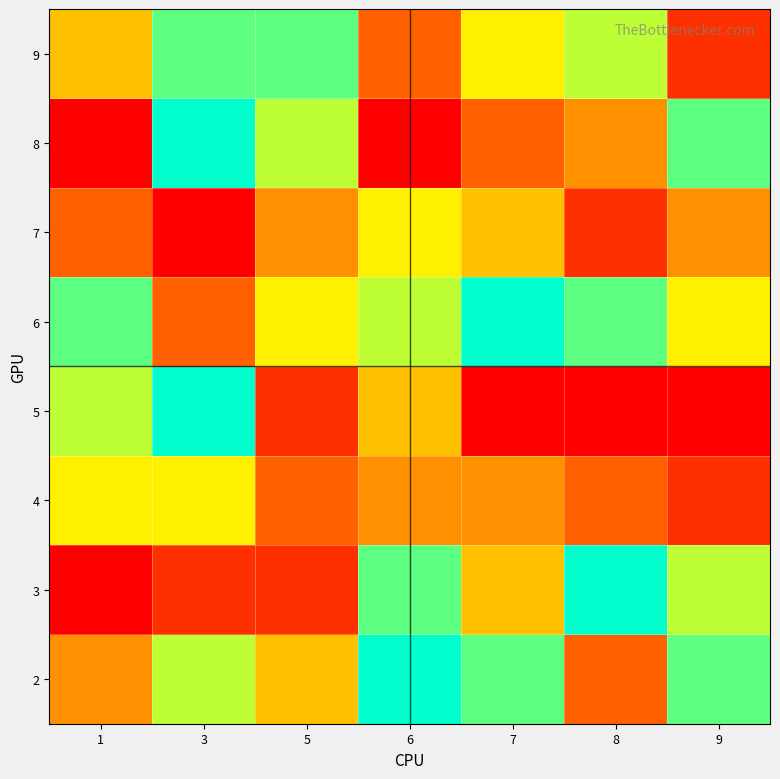

Reading left to right, list all the values displayed in this chart.

2: 1=4	3=7	5=5	6=9	7=8	8=3	9=8
3: 1=1	3=2	5=2	6=8	7=5	8=9	9=7
4: 1=6	3=6	5=3	6=4	7=4	8=3	9=2
5: 1=7	3=9	5=2	6=5	7=1	8=1	9=1
6: 1=8	3=3	5=6	6=7	7=9	8=8	9=6
7: 1=3	3=1	5=4	6=6	7=5	8=2	9=4
8: 1=1	3=9	5=7	6=1	7=3	8=4	9=8
9: 1=5	3=8	5=8	6=3	7=6	8=7	9=2